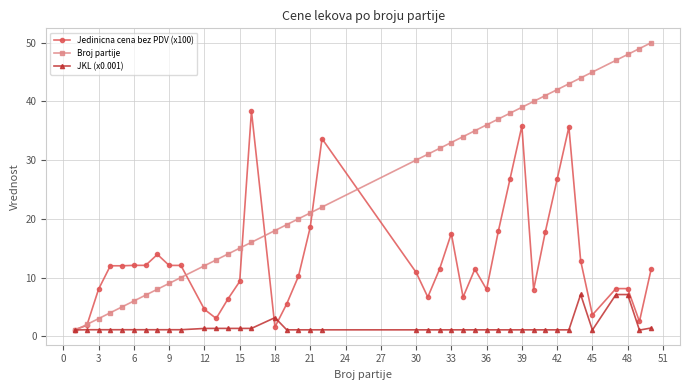

Which series has the widest spread of values?

Broj partije